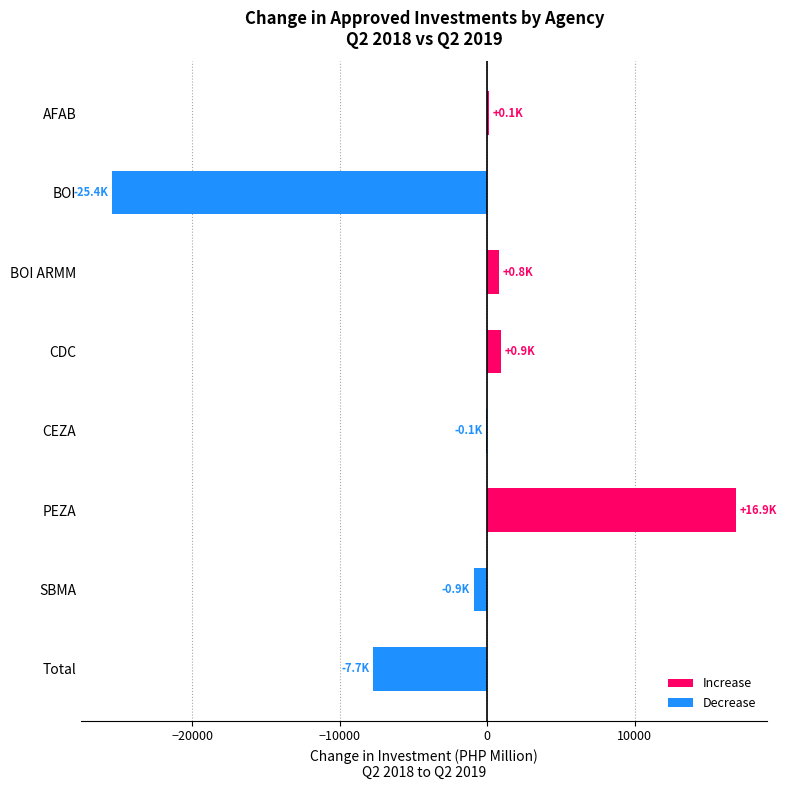

At which category does the chart reach its peak across all series?

PEZA